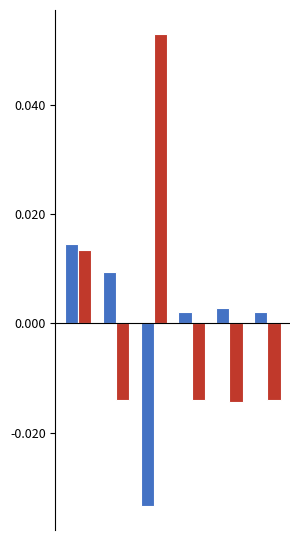

Are the bars horizontal?

No